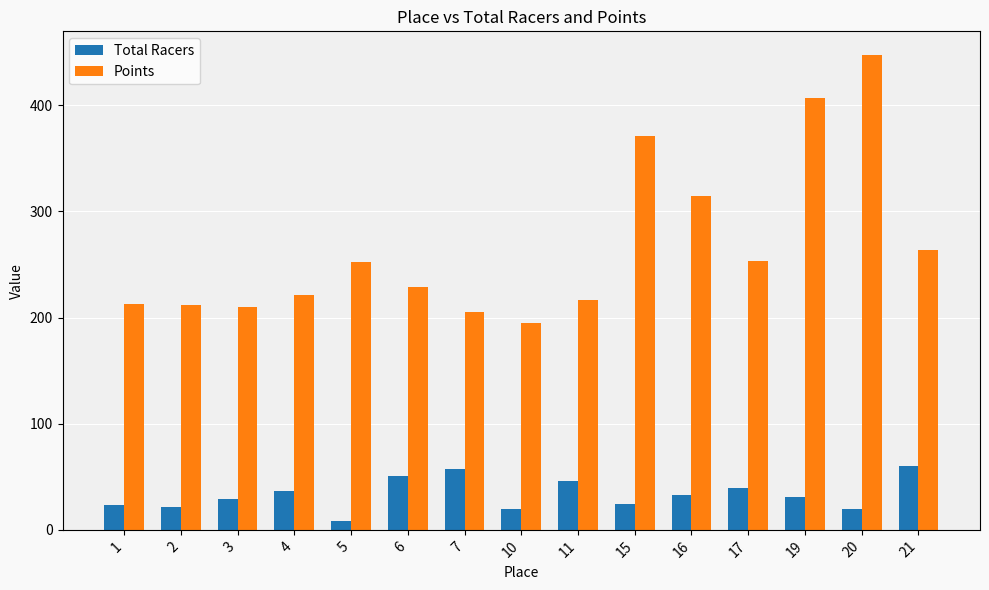

What is the value of the Total Racers bar at the 9th from the left?

46.0